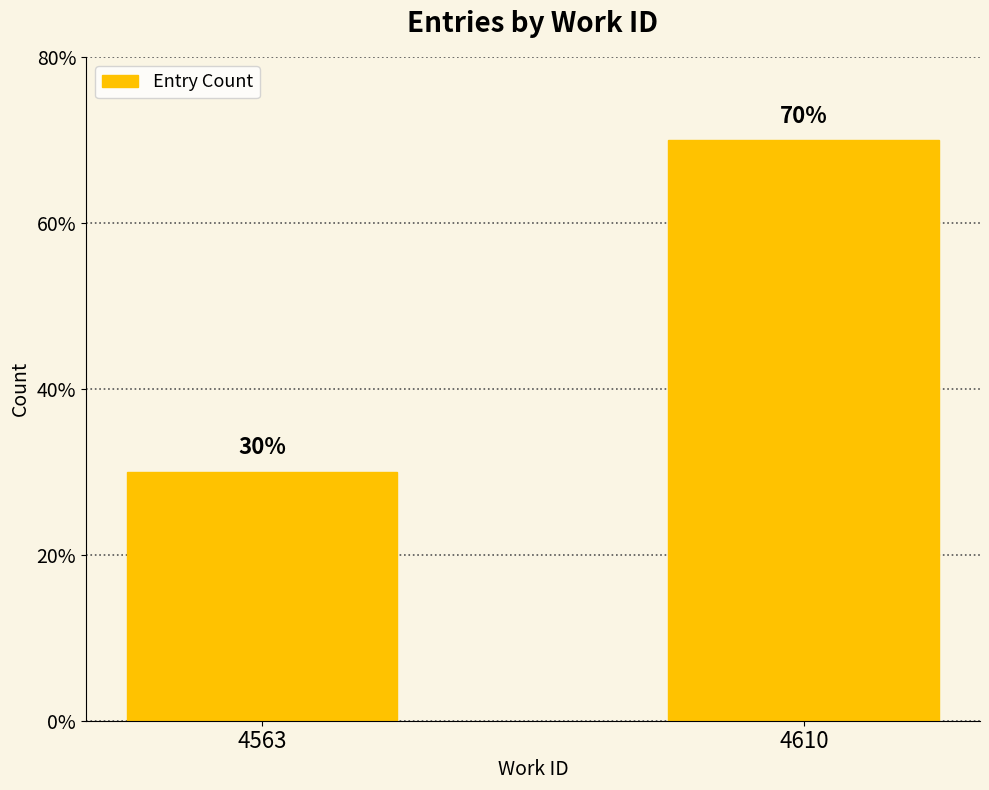

Are the bars horizontal?

No